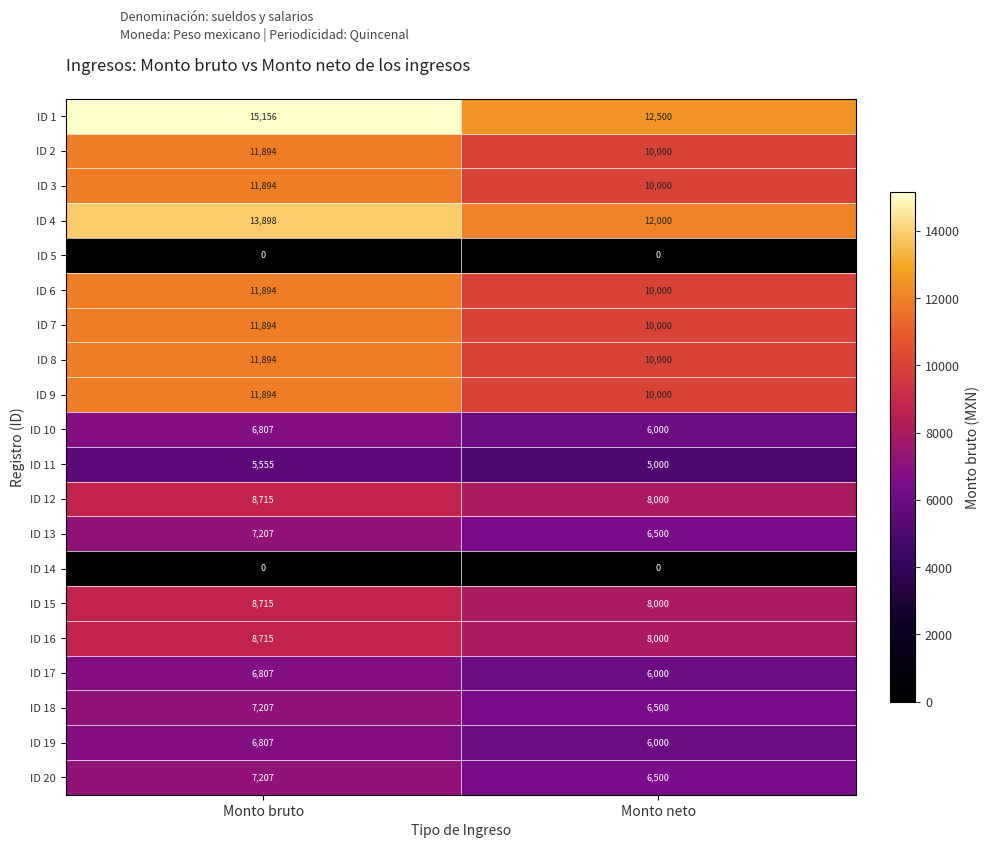

The value of ID 9 at Monto neto is 10000. True or false?

True